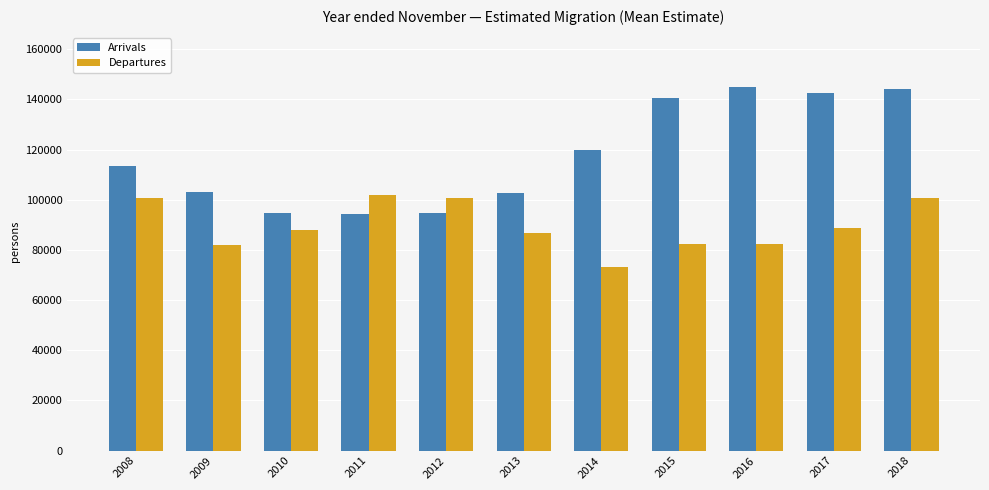

Which series changed the most between 2009 and 2013?

Departures